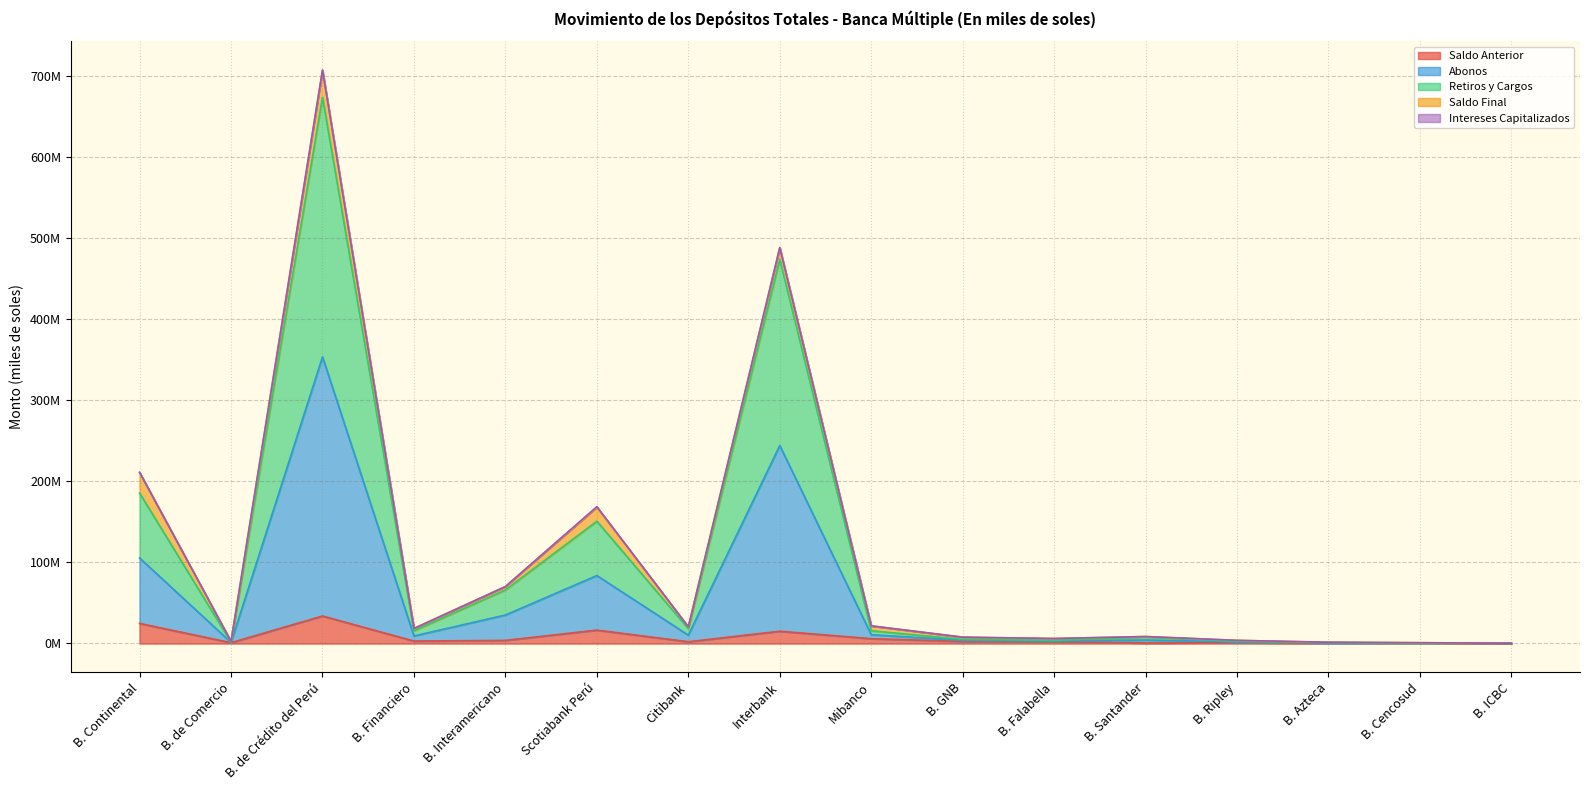

True or false: Retiros y Cargos and Abonos cross at least once.

False